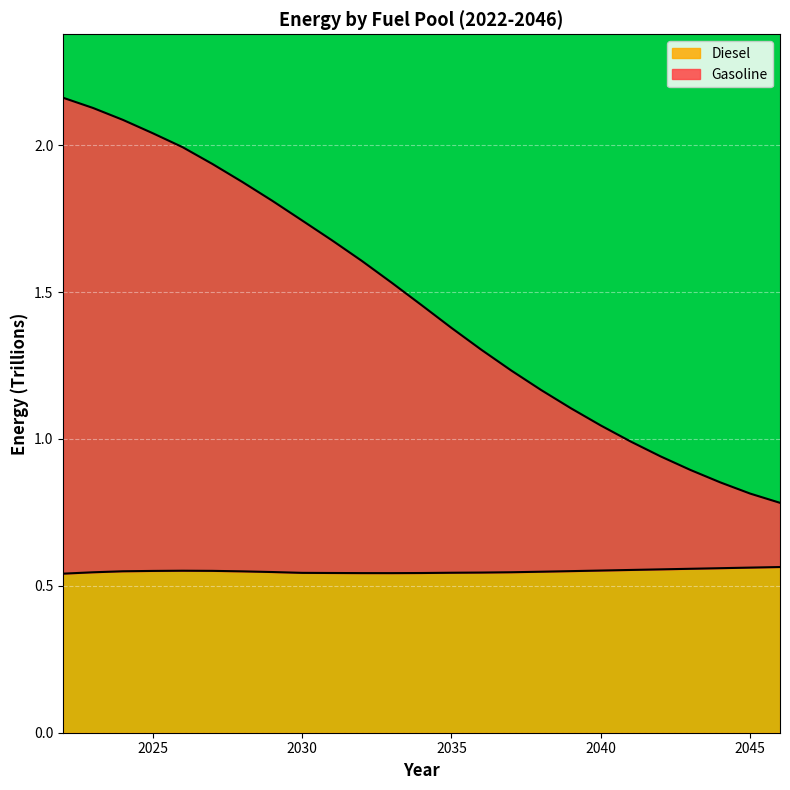

At which label does Gasoline first exceed 1?

2022